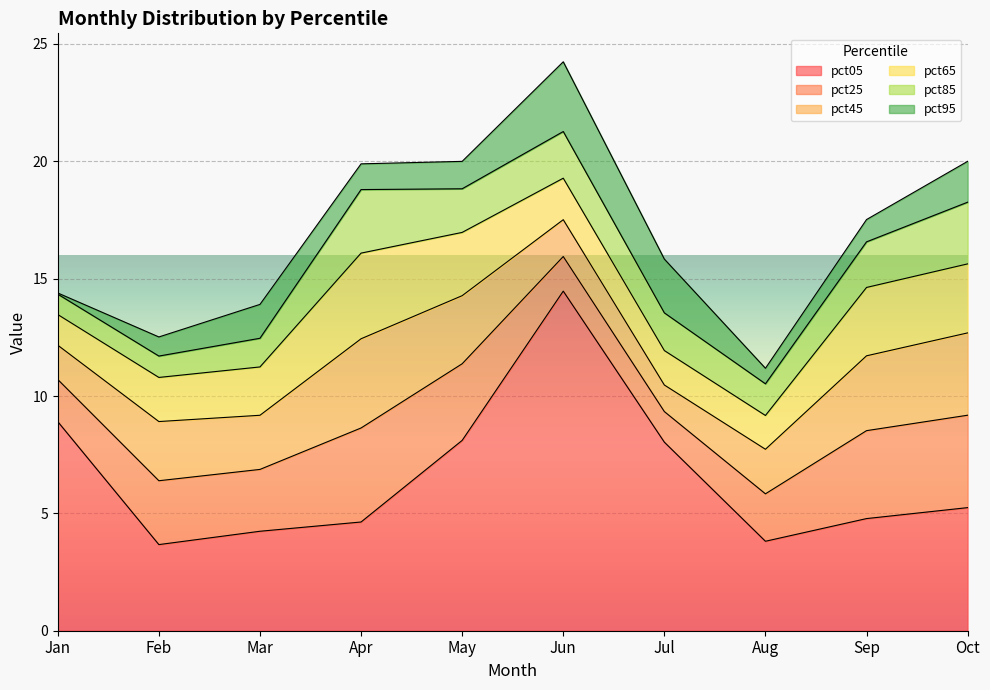

In pct95, how many points are lower than both neighbors (excluding endpoints)?

2